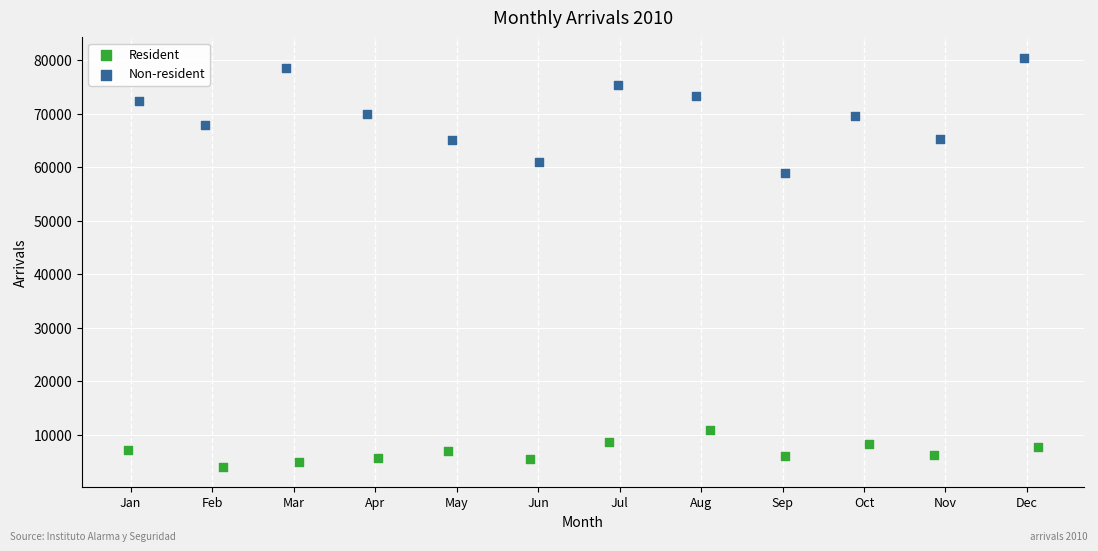

Which series reaches the maximum Y coordinate?

Non-resident